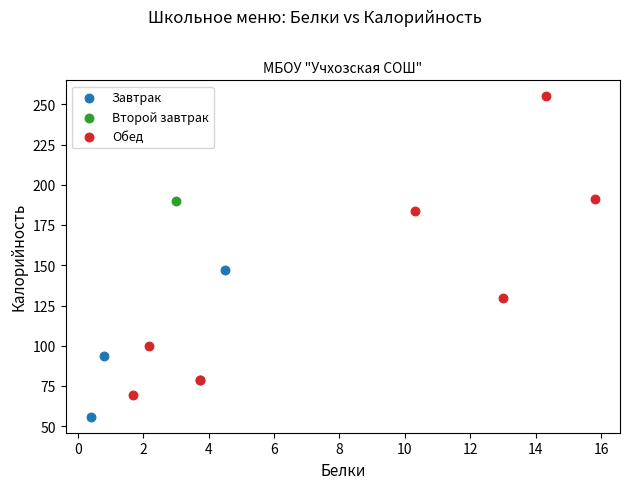

Which series reaches the maximum Y coordinate?

Обед